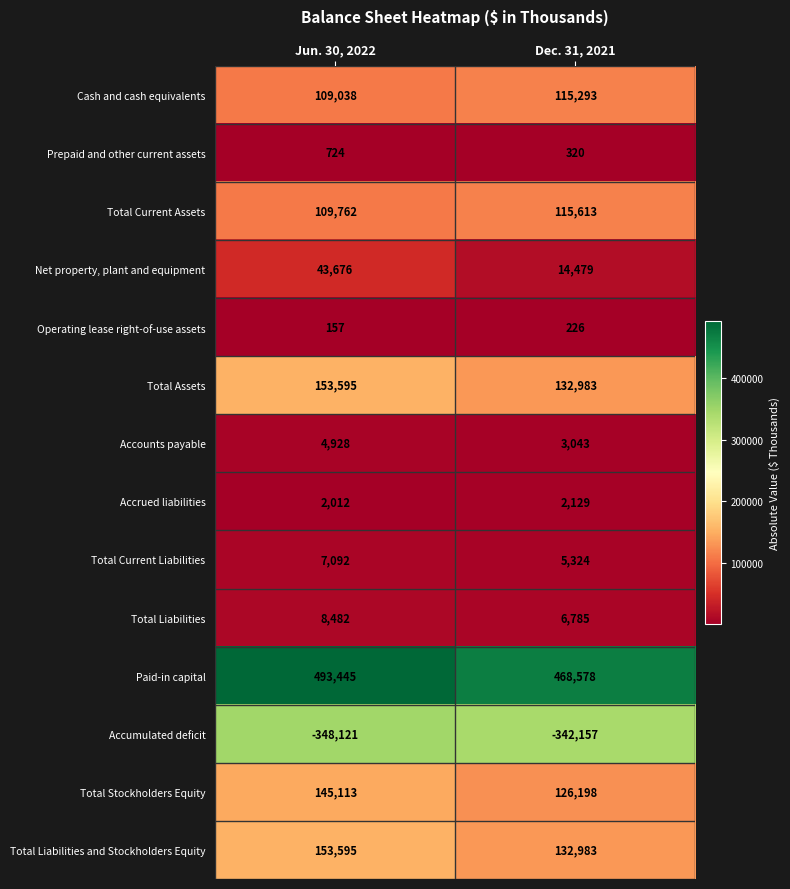

What is the total value across all series at Jun. 30, 2022?

883498